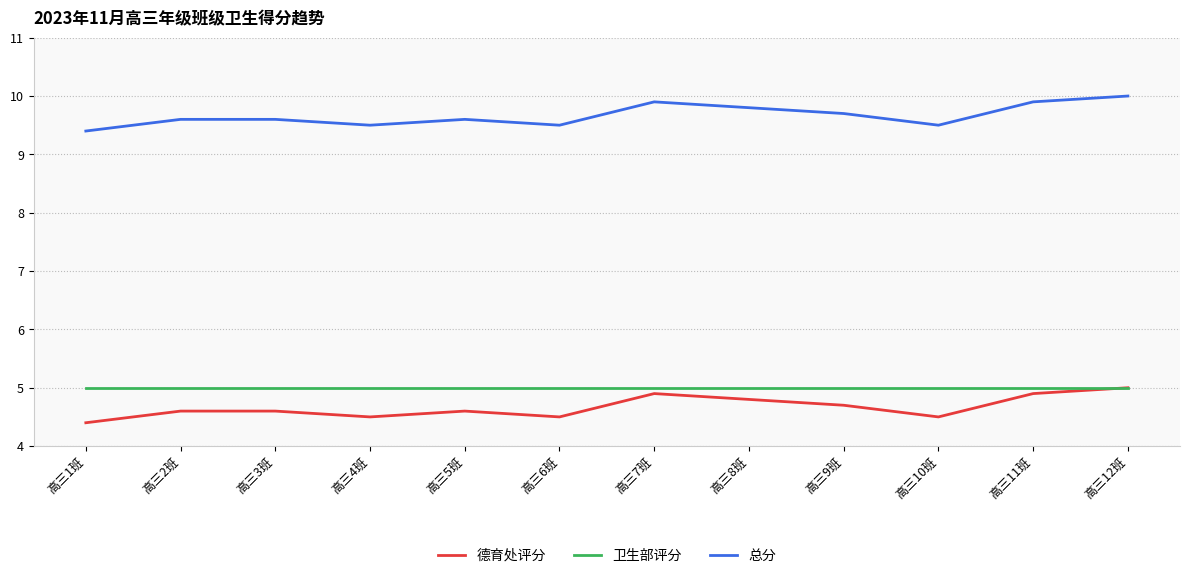

What is the total value across all series at 高三3班?

19.2